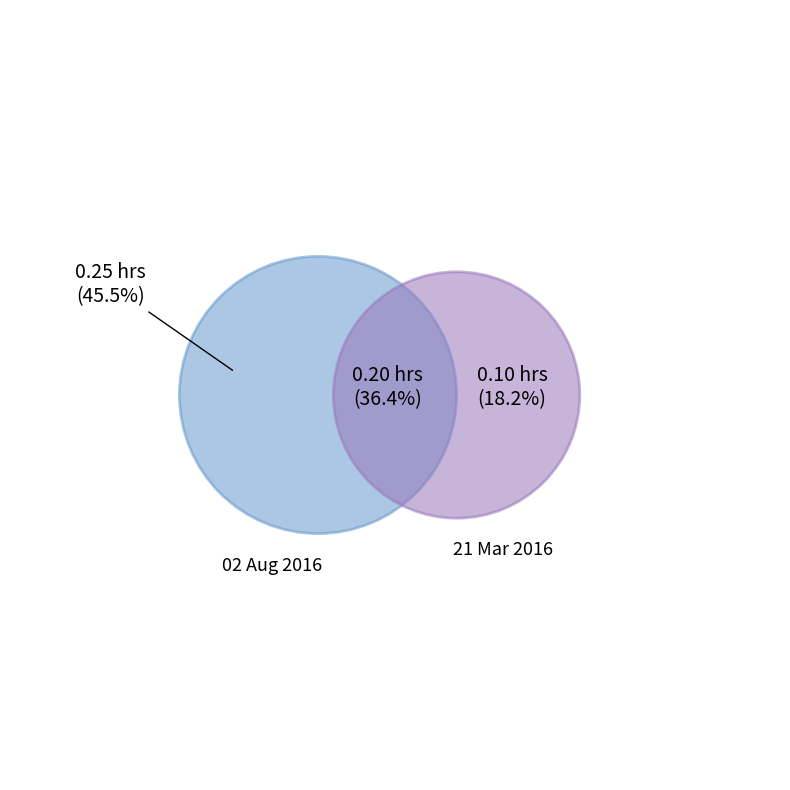

How many segments does this pie chart have?

3